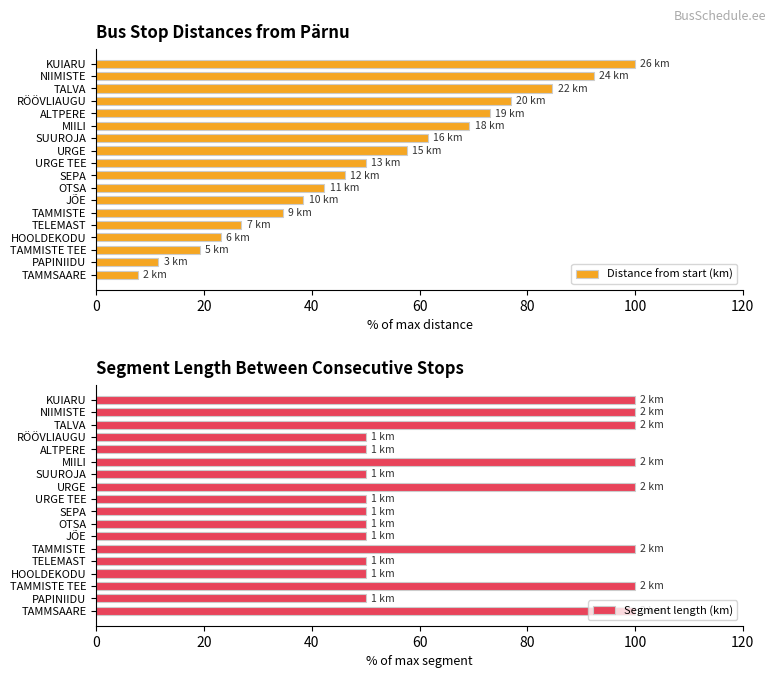

What is the difference between the maximum and minimum values in the Segment length (km) series?

50